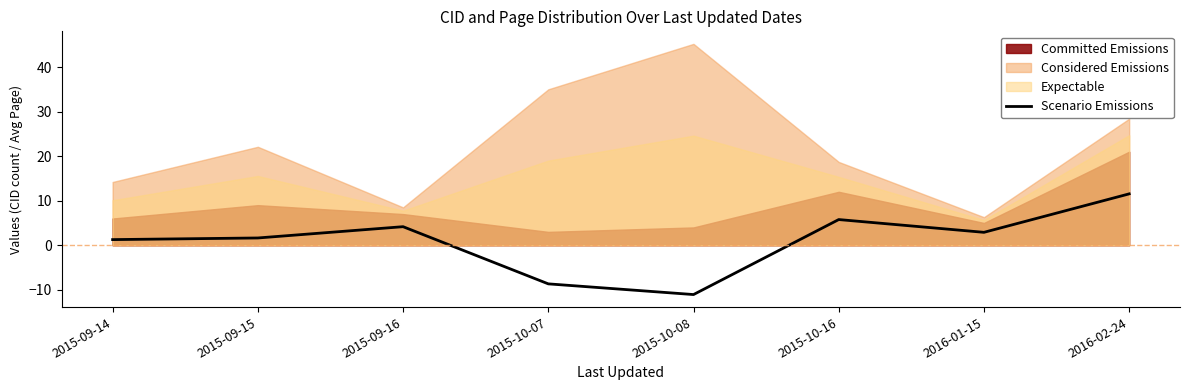

What is the sum of all values?

7.5